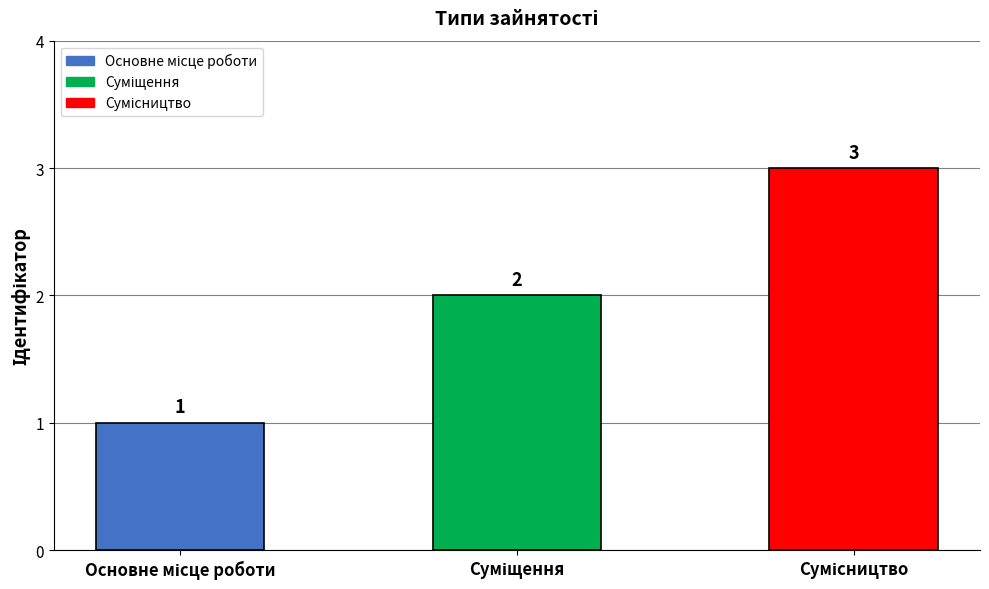

Count the values in the range 1 to 3.

3